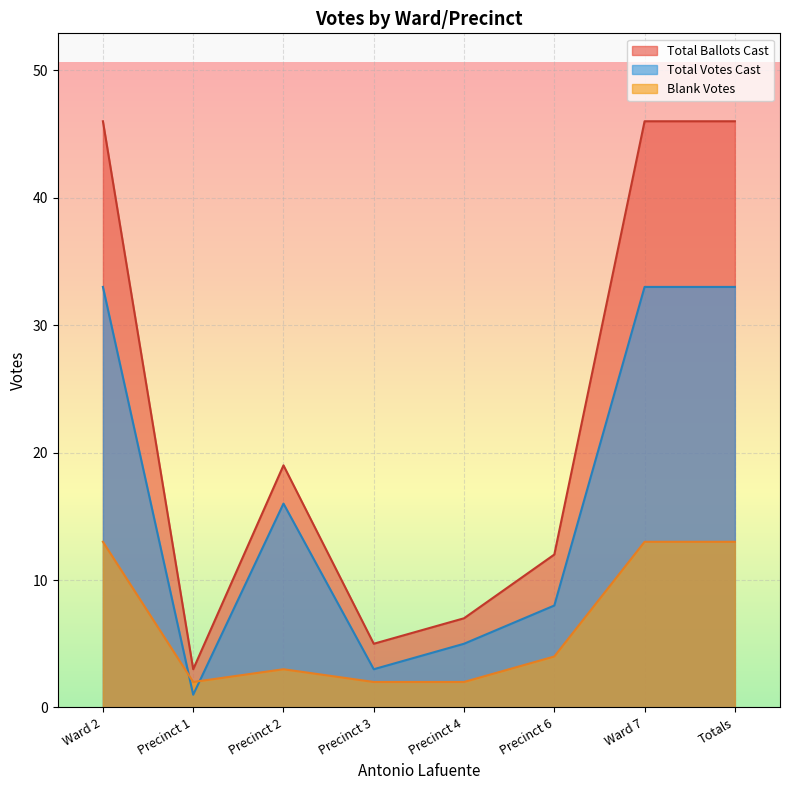

List the series in order of their overall mean, lowest first.

Blank Votes, Total Votes Cast, Total Ballots Cast